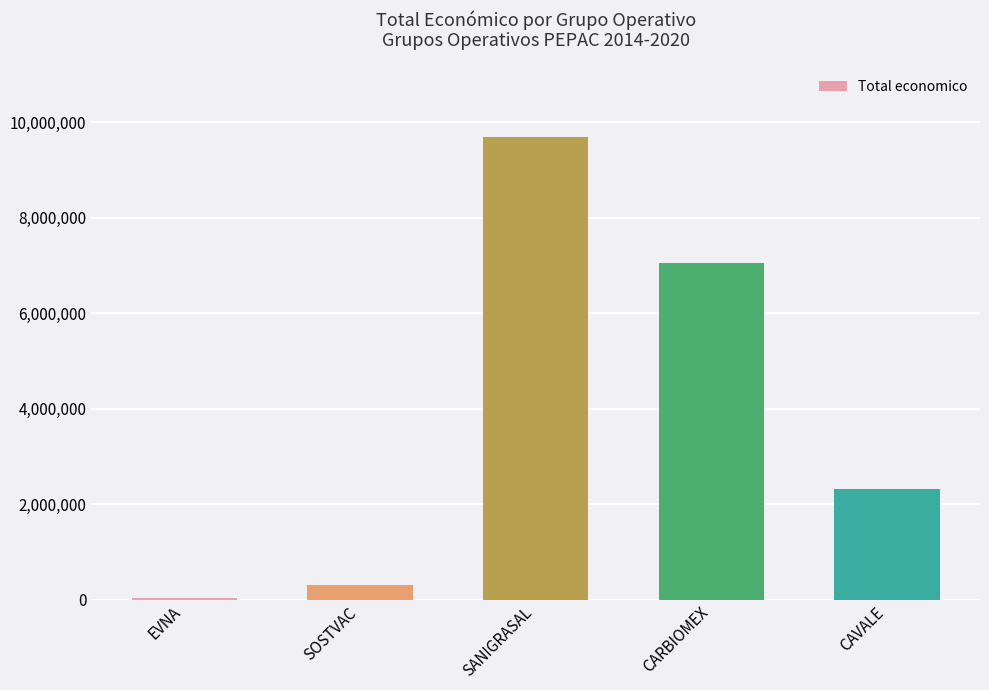

What is the difference between the values at SANIGRASAL and SOSTVAC?

9383732